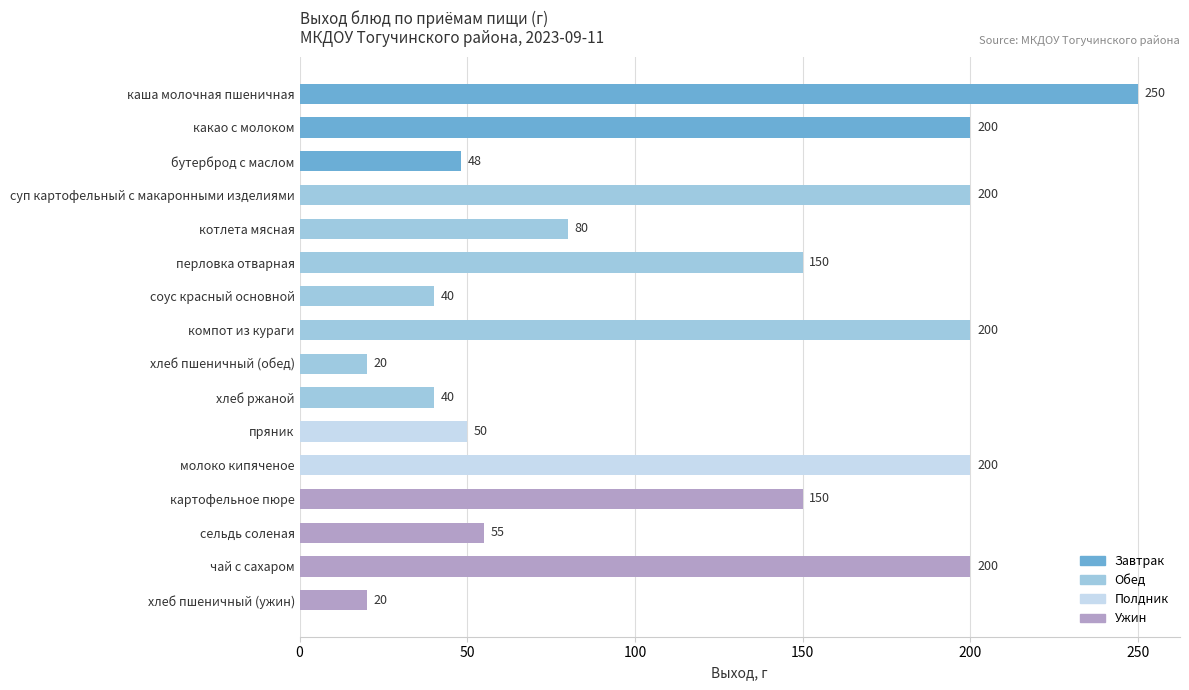

The value at чай с сахаром is 310. True or false?

False